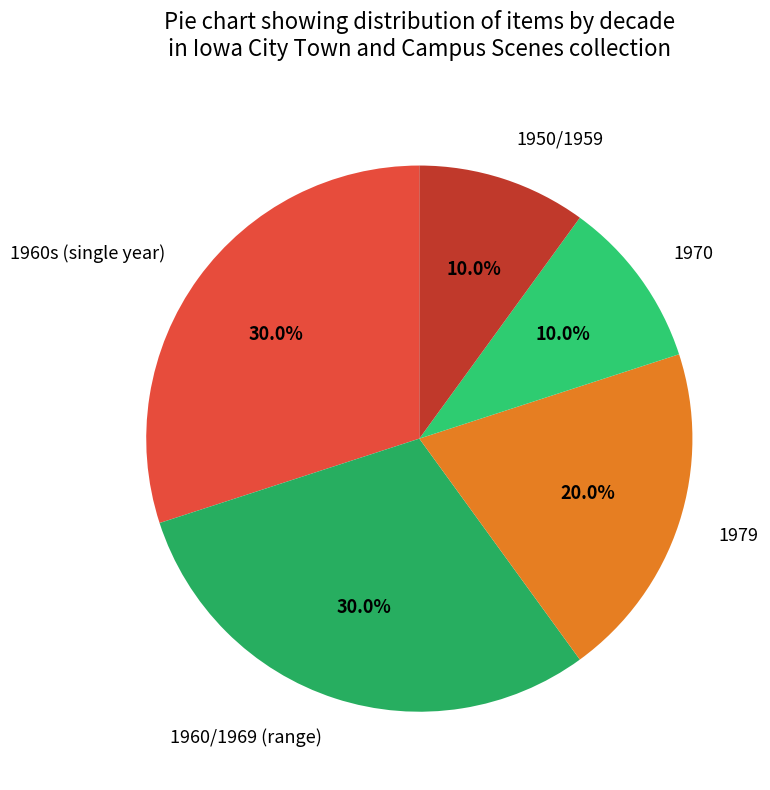

Combined, do 1960/1969 (range) and 1970 account for over 50%?

No